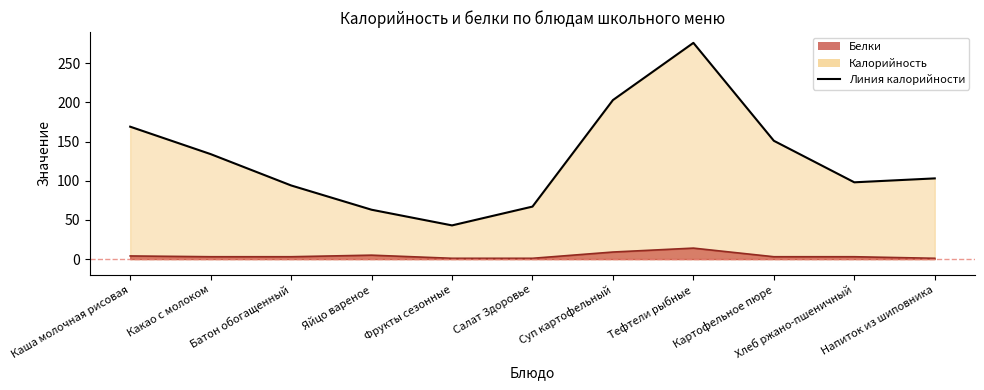

What is the sum of the Белки values at Яйцо вареное and Напиток из шиповника?

6